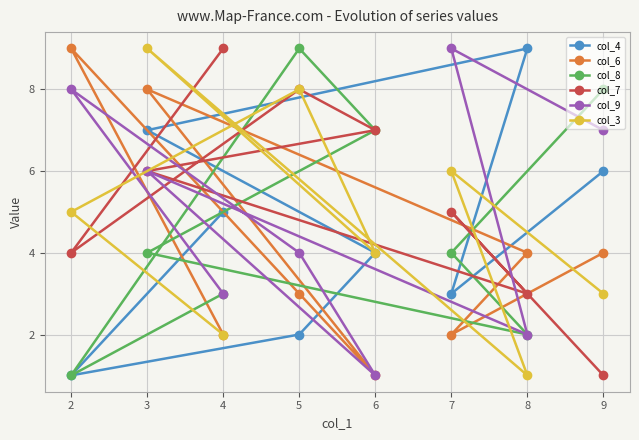

What is the difference between the second highest and second lowest values in the col_3 series?

6